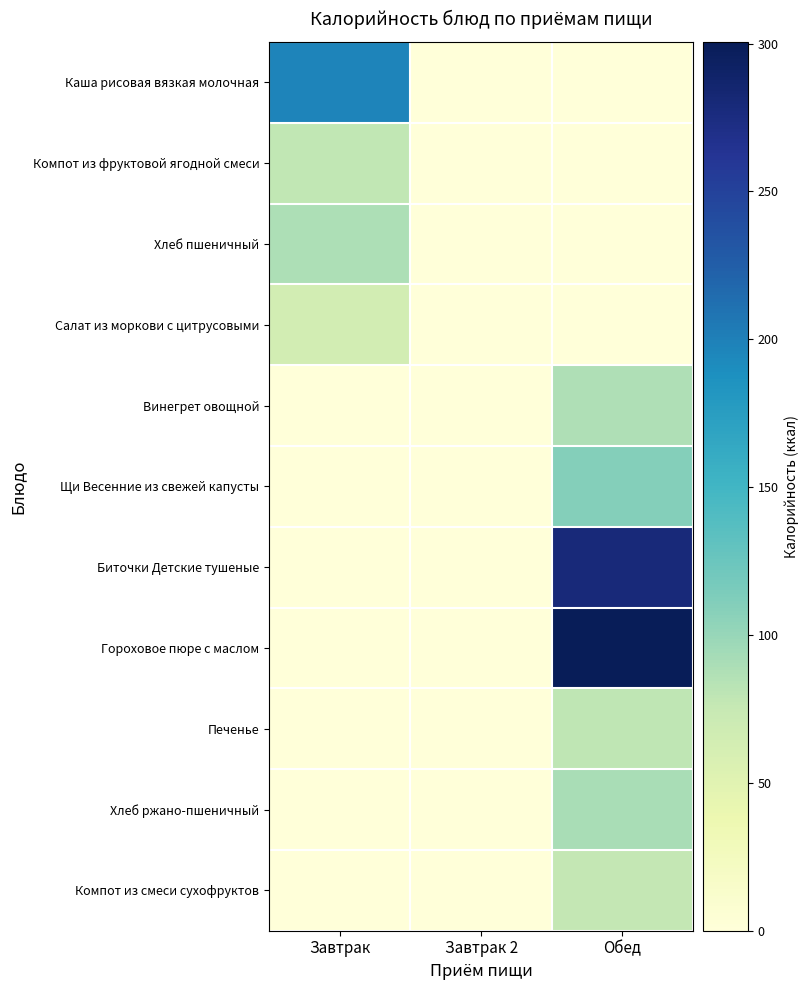

Reading left to right, extract all data points from this chart.

Каша рисовая вязкая молочная: Завтрак=197.0	Завтрак 2=0.0	Обед=0.0
Компот из фруктовой ягодной смеси: Завтрак=78.2	Завтрак 2=0.0	Обед=0.0
Хлеб пшеничный: Завтрак=88.8	Завтрак 2=0.0	Обед=0.0
Салат из моркови с цитрусовыми: Завтрак=64.2	Завтрак 2=0.0	Обед=0.0
Винегрет овощной: Завтрак=0.0	Завтрак 2=0.0	Обед=87.8
Щи Весенние из свежей капусты: Завтрак=0.0	Завтрак 2=0.0	Обед=110.1
Биточки Детские тушеные: Завтрак=0.0	Завтрак 2=0.0	Обед=278.7
Гороховое пюре с маслом: Завтрак=0.0	Завтрак 2=0.0	Обед=300.6
Печенье: Завтрак=0.0	Завтрак 2=0.0	Обед=78.9
Хлеб ржано-пшеничный: Завтрак=0.0	Завтрак 2=0.0	Обед=90.5
Компот из смеси сухофруктов: Завтрак=0.0	Завтрак 2=0.0	Обед=76.8